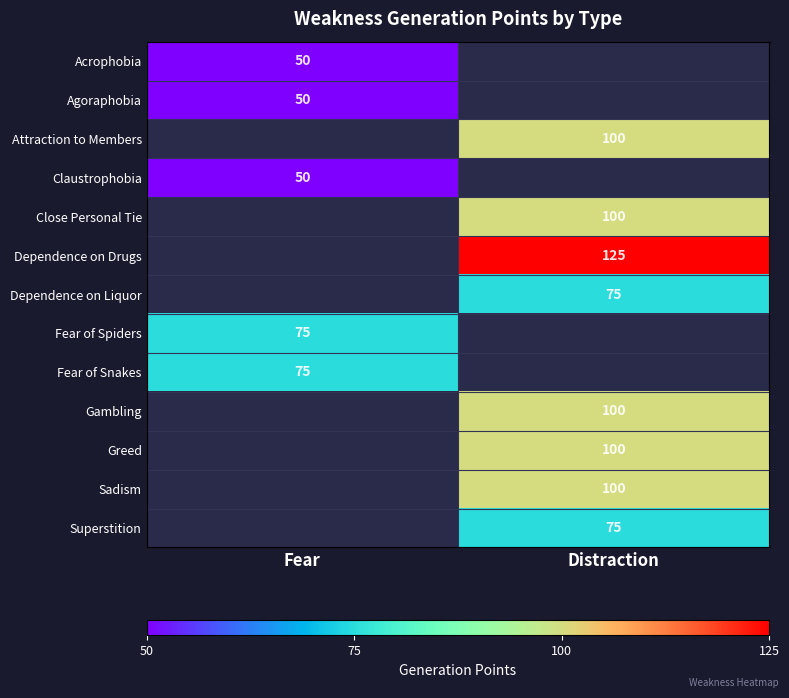

Is it true that Acrophobia equals 84 at Fear?

False